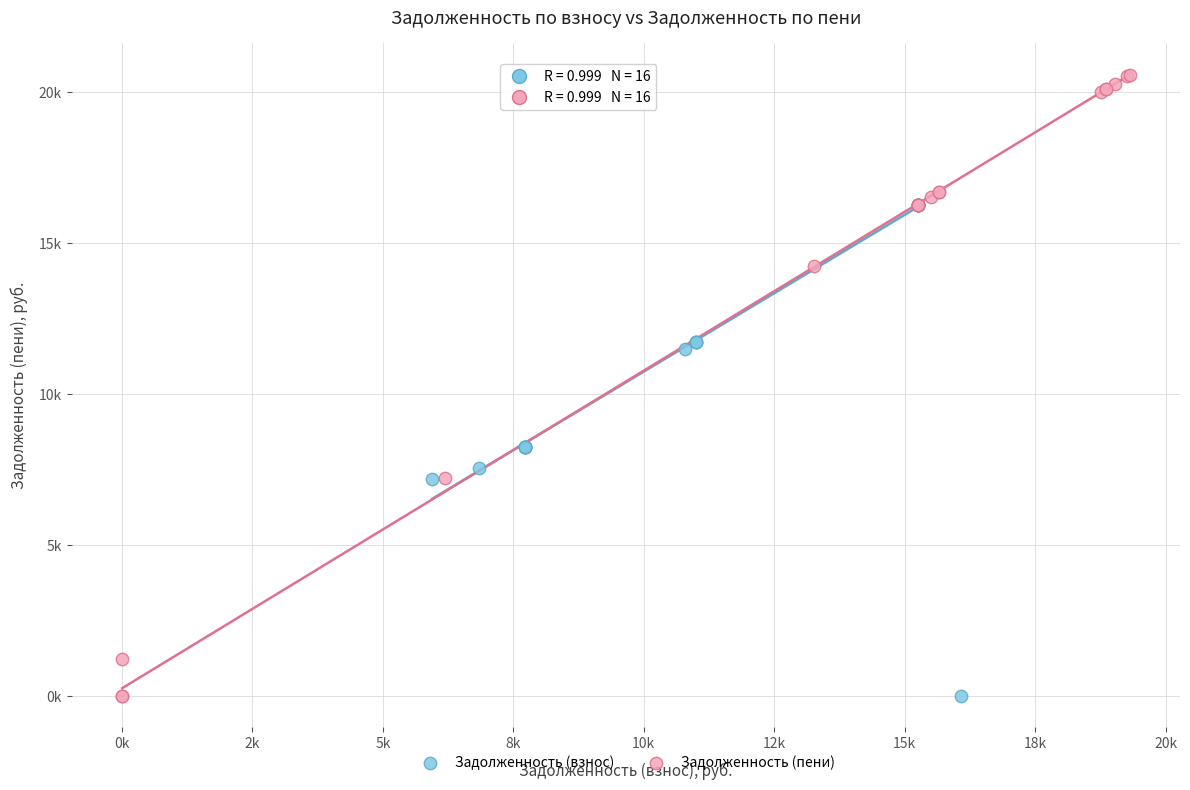

What are all the series names shown in the legend?

Задолженность (взнос), Задолженность (пени)